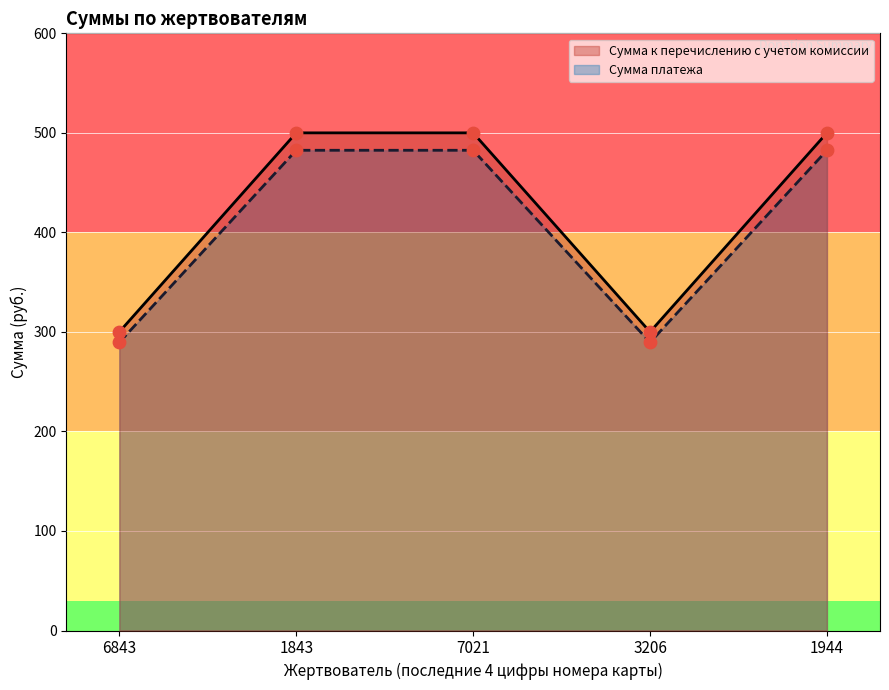

What are all the series names shown in the legend?

Сумма к перечислению с учетом комиссии, Сумма платежа